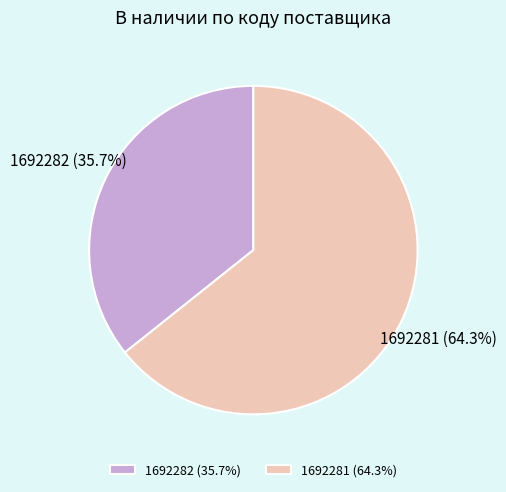

The 1692281 slice represents 64% of the pie. True or false?

True